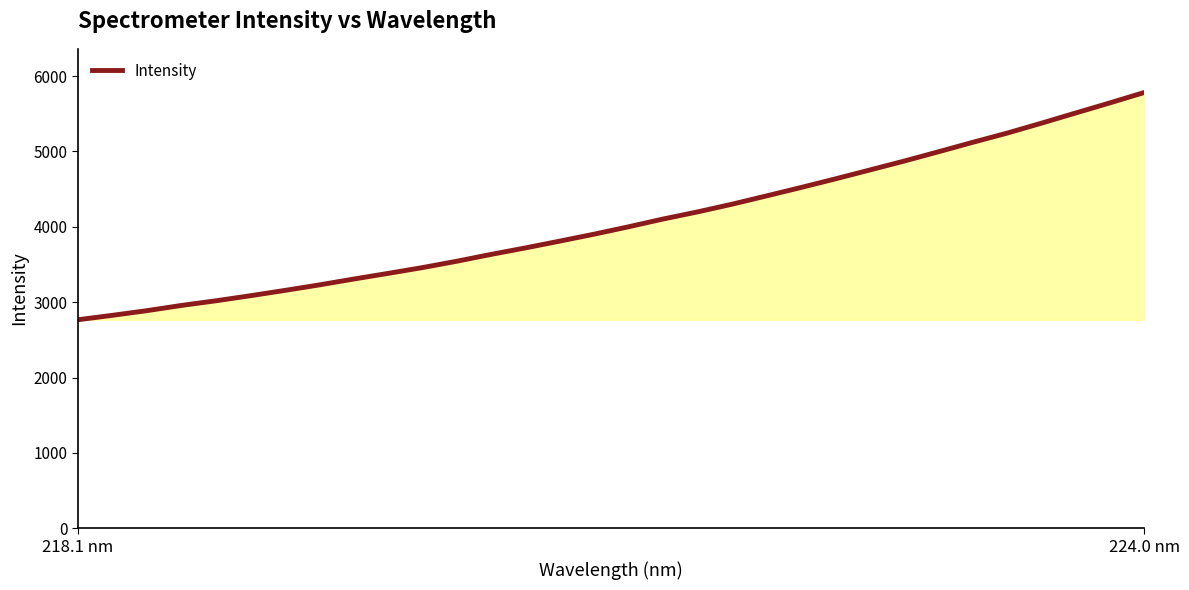

What is the smallest value displayed?

2767.2